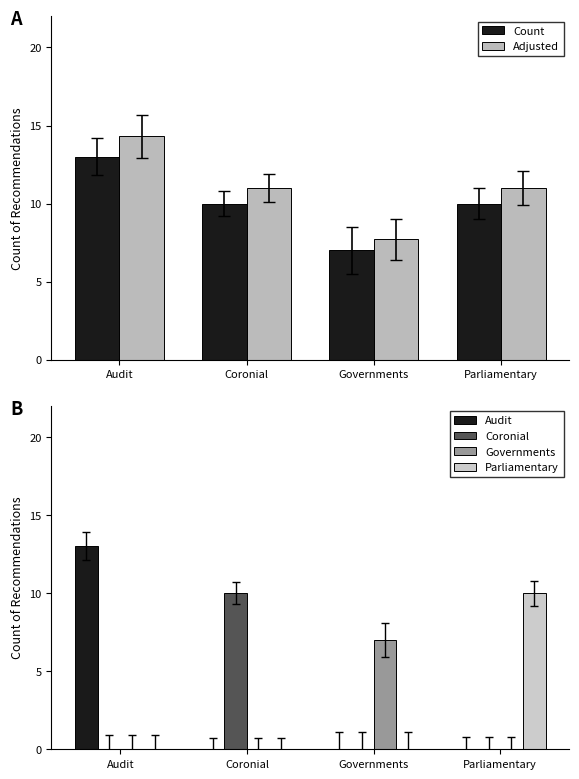

At Audit, list the series in order from smallest to largest.

Coronial, Governments, Parliamentary, Count, Audit, Adjusted